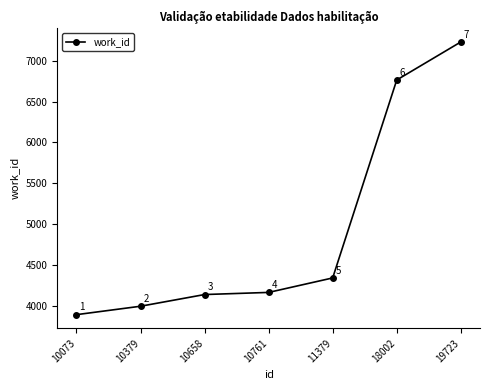

Rank the categories by value from lowest to highest.

10073, 10379, 10658, 10761, 11379, 18002, 19723